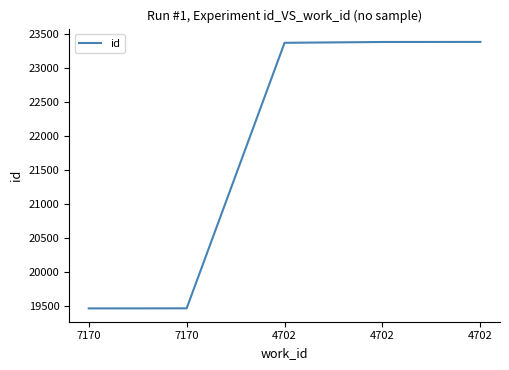

What is the average value?

21812